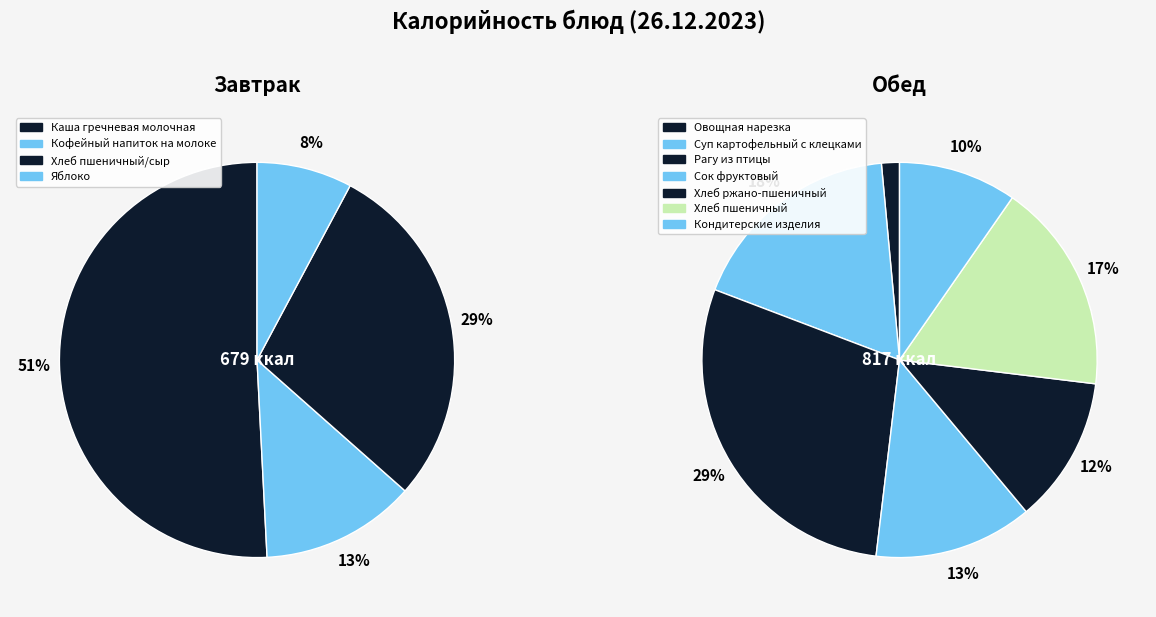

How many slices are in this pie chart?

11